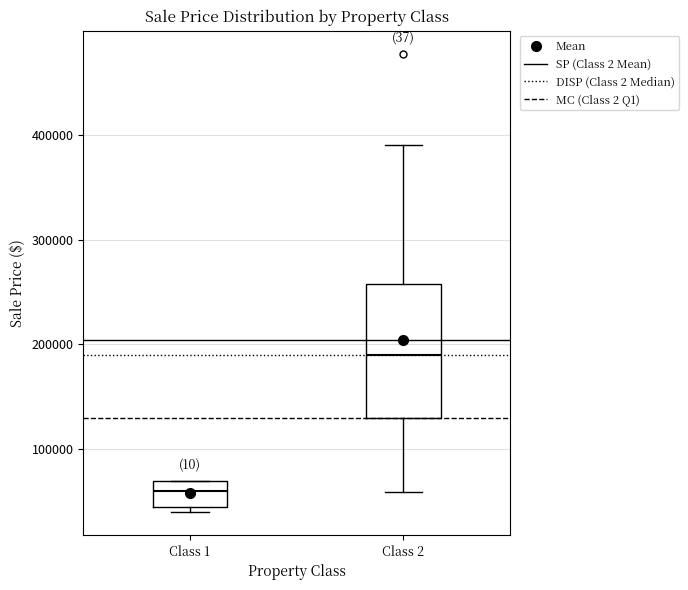

Which box has the highest median line?

Class 2